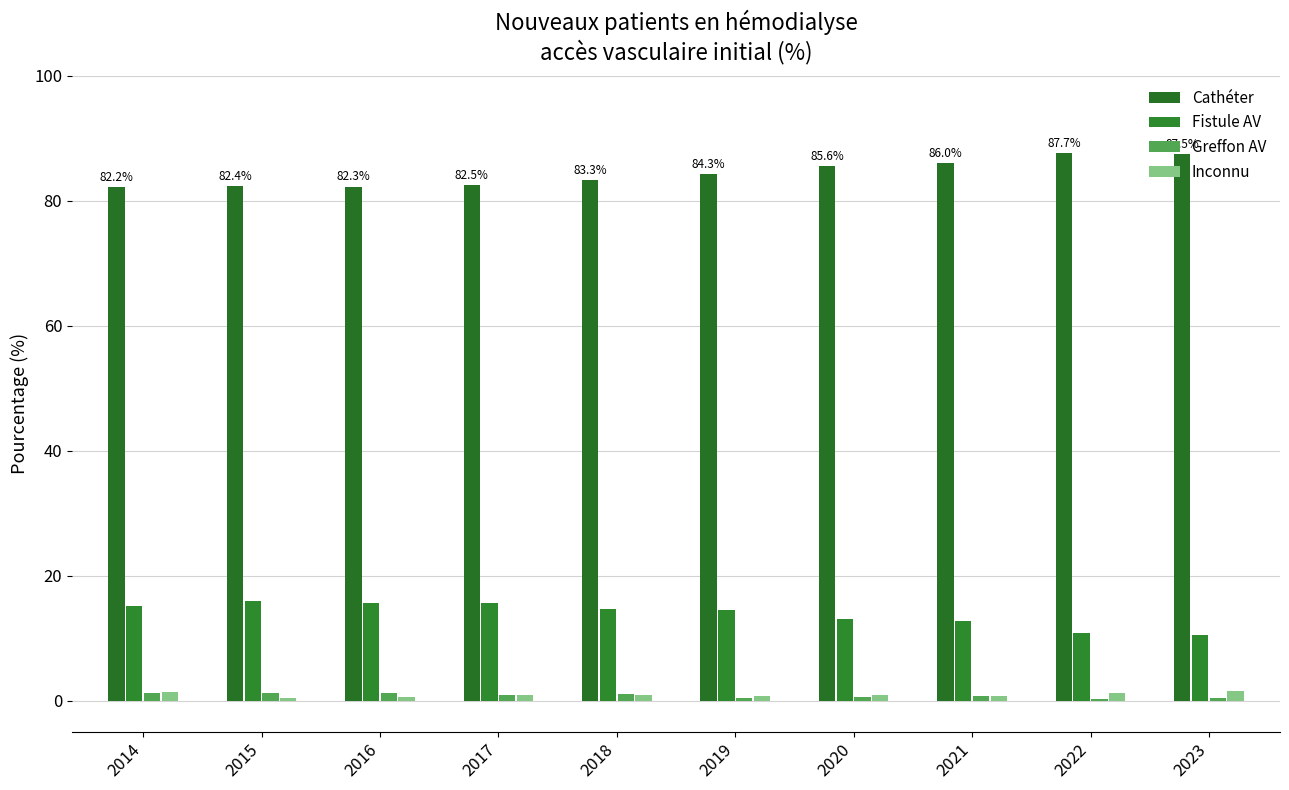

What is the average value of the Greffon AV series?

0.8